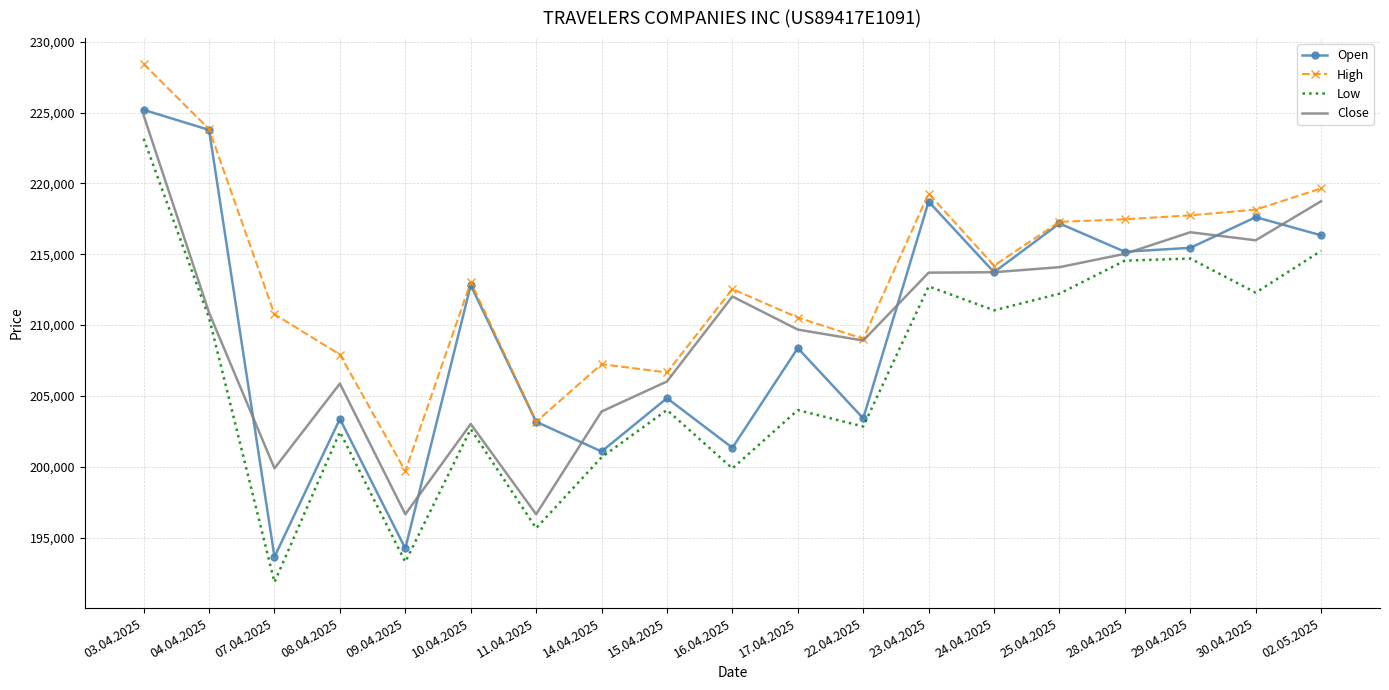

List the series in order of their peak value, highest first.

High, Open, Close, Low